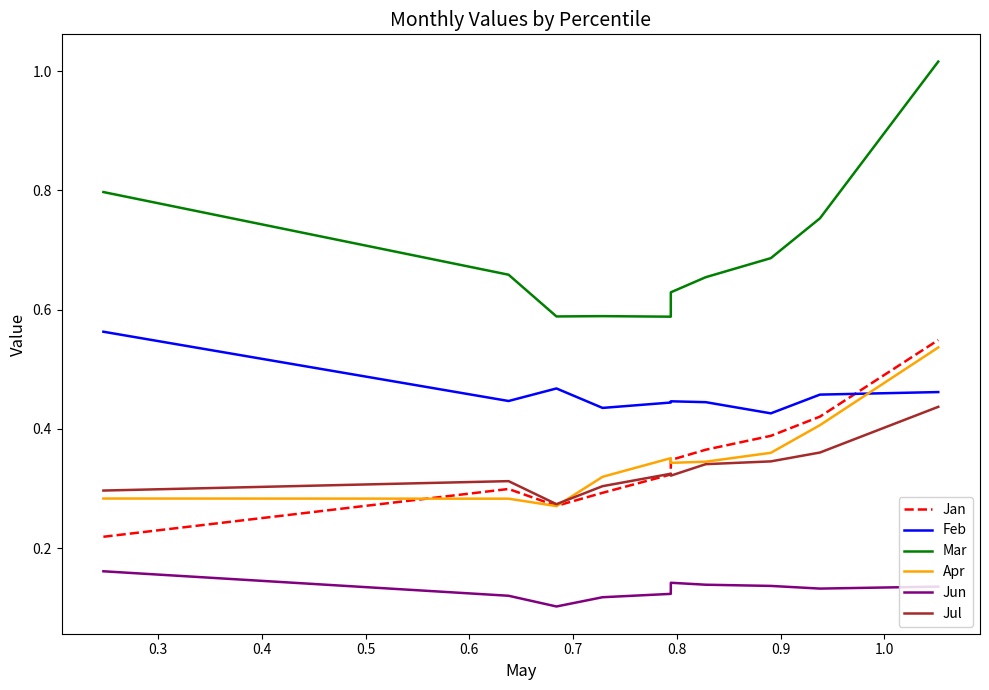

True or false: Mar and Jan cross at least once.

False